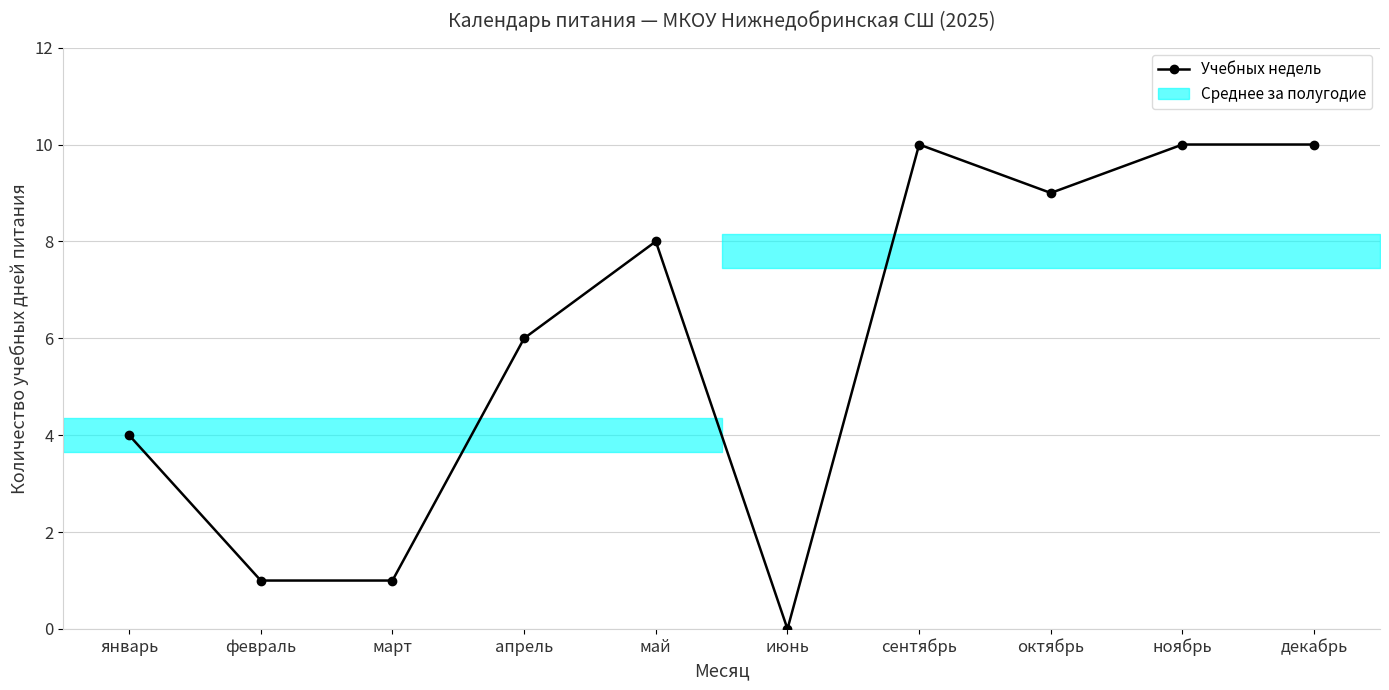

Read the value at май.

8